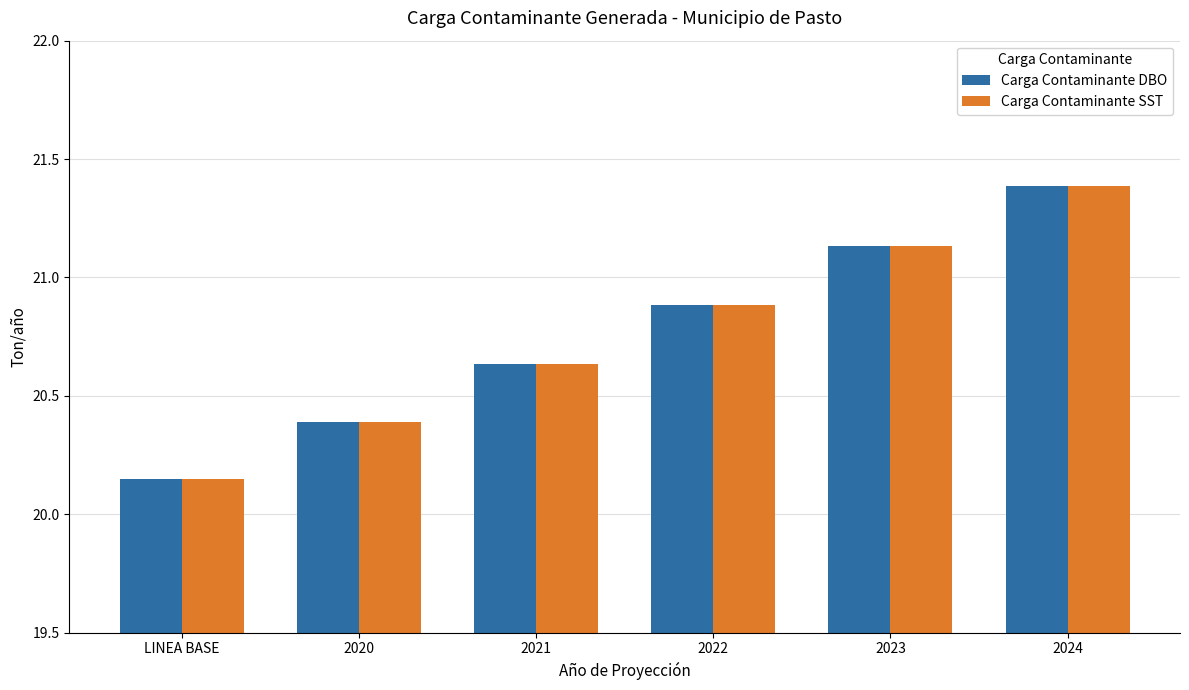

True or false: Carga Contaminante DBO has a value of 32.7 at 2022.

False